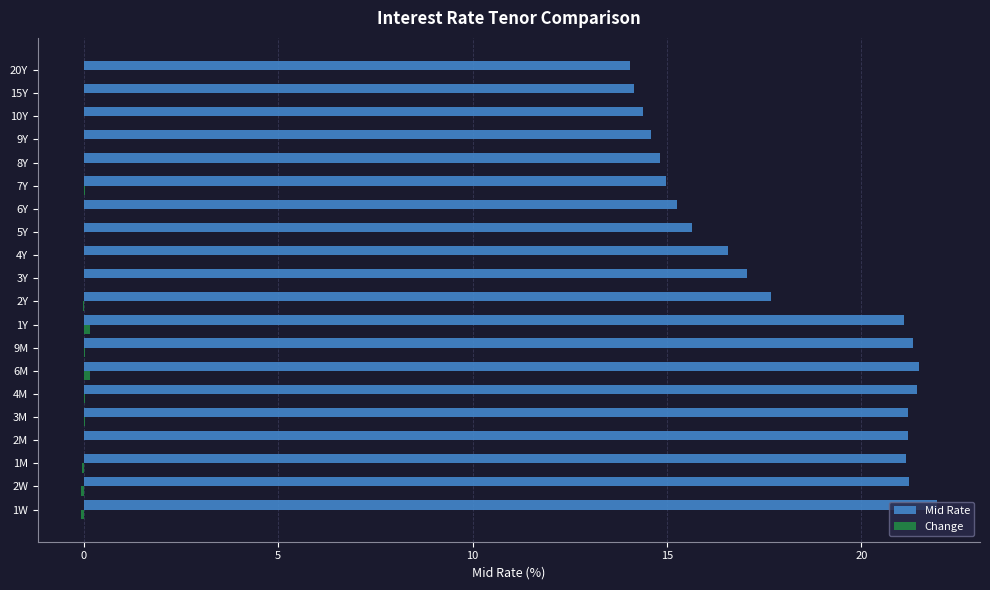

Between 2Y and 15Y, which series saw the biggest shift?

Mid Rate